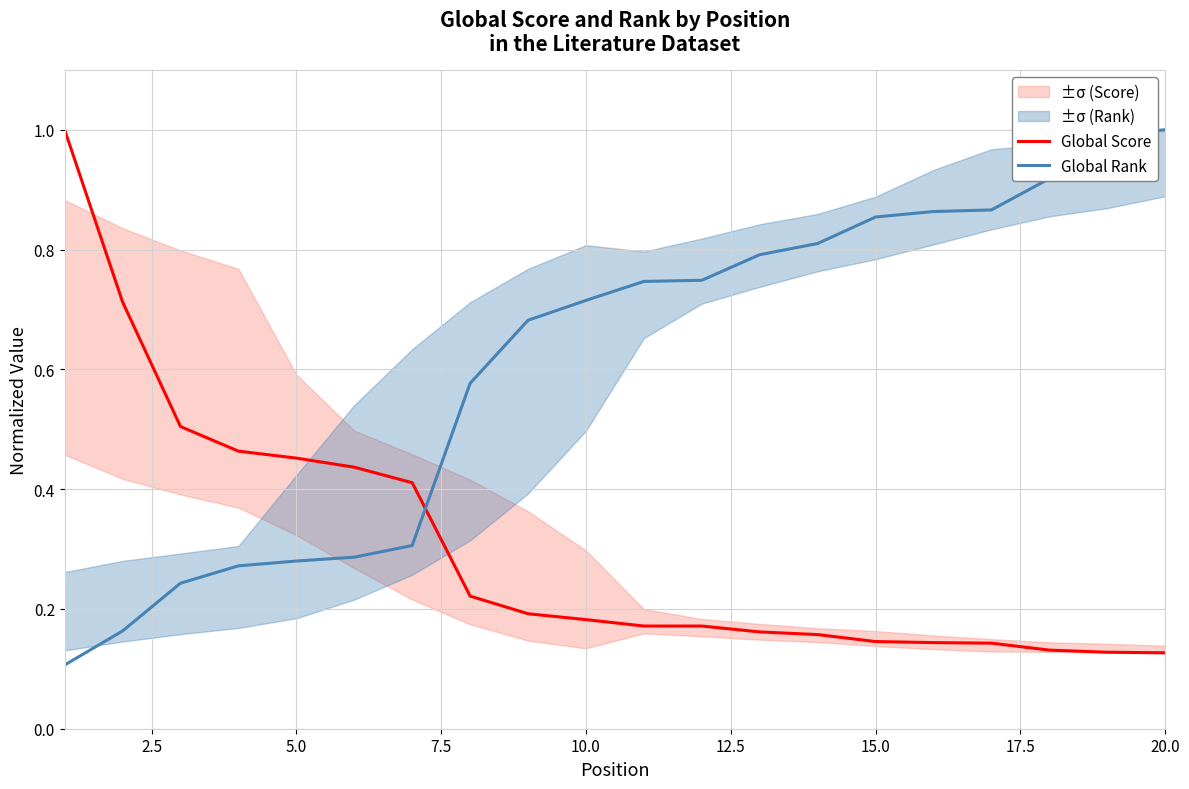

Rank the series by their average value, from lowest to highest.

Global Score, Global Rank